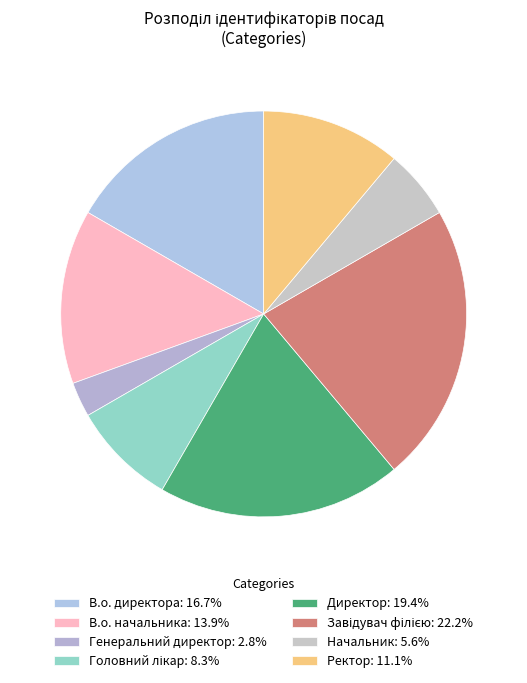

Count the number of slices in the pie.

8